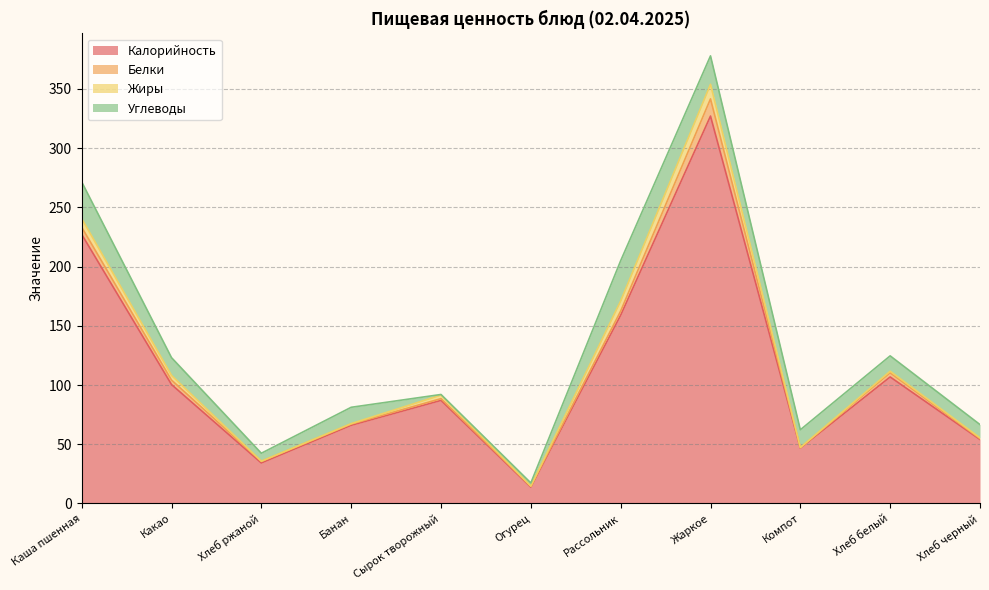

What is the label of the 7th point from the left?

Рассольник